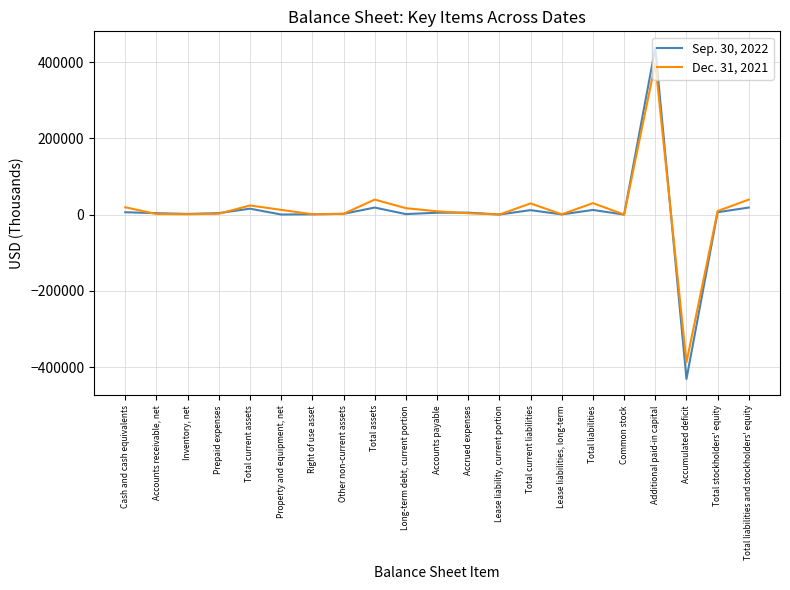

Rank the series by their average value, from highest to lowest.

Dec. 31, 2021, Sep. 30, 2022